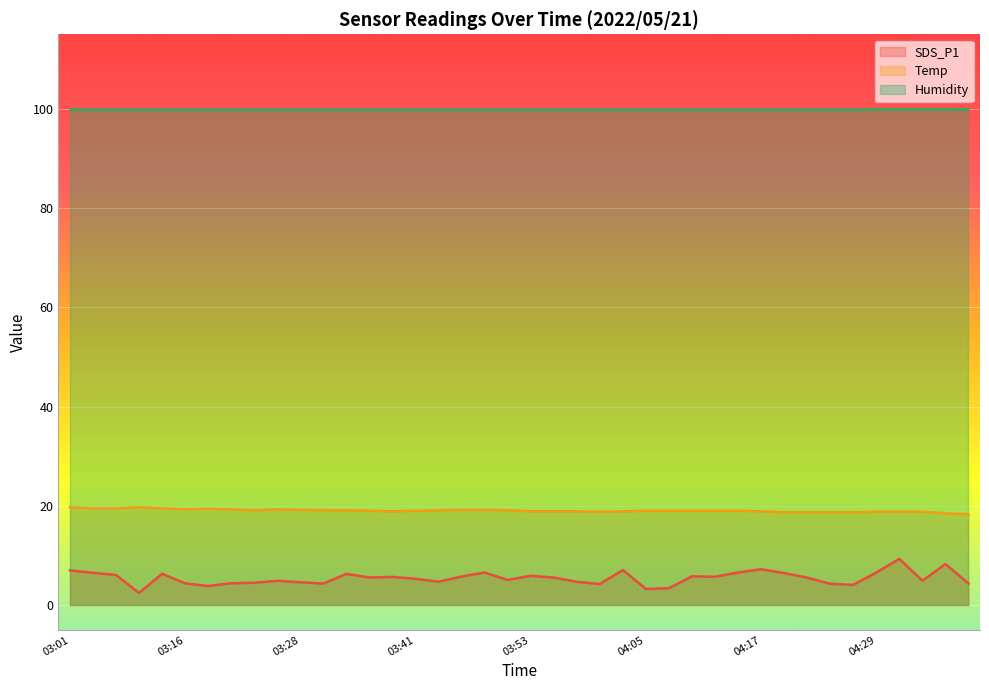

What is the greatest value displayed?

99.9